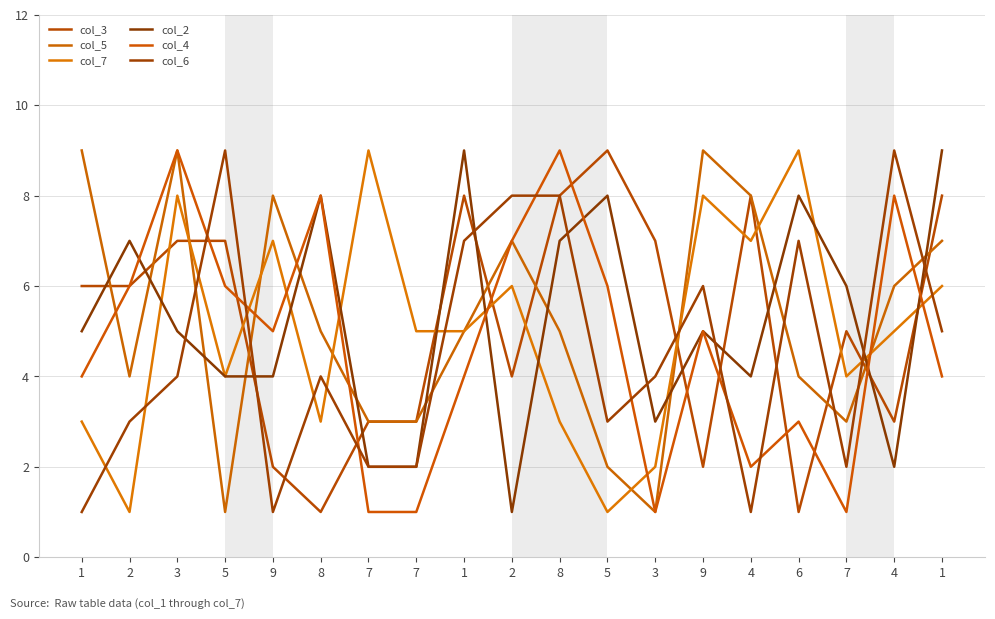

Where is the first local minimum for col_7?

2